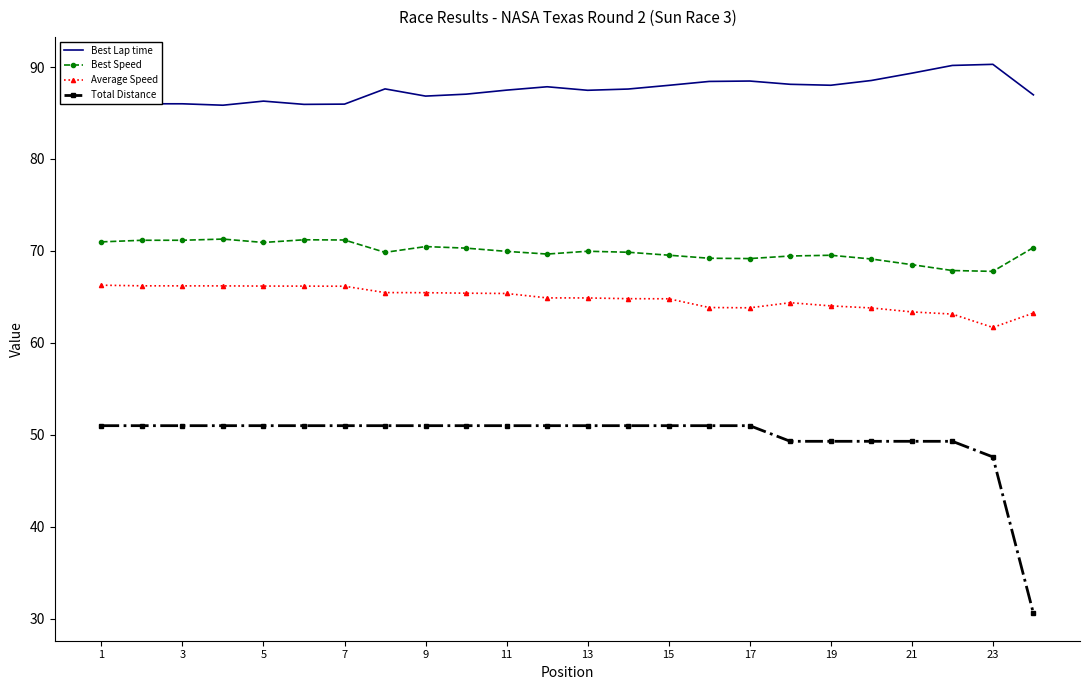

What is the average value of the Best Lap time series?

87.5